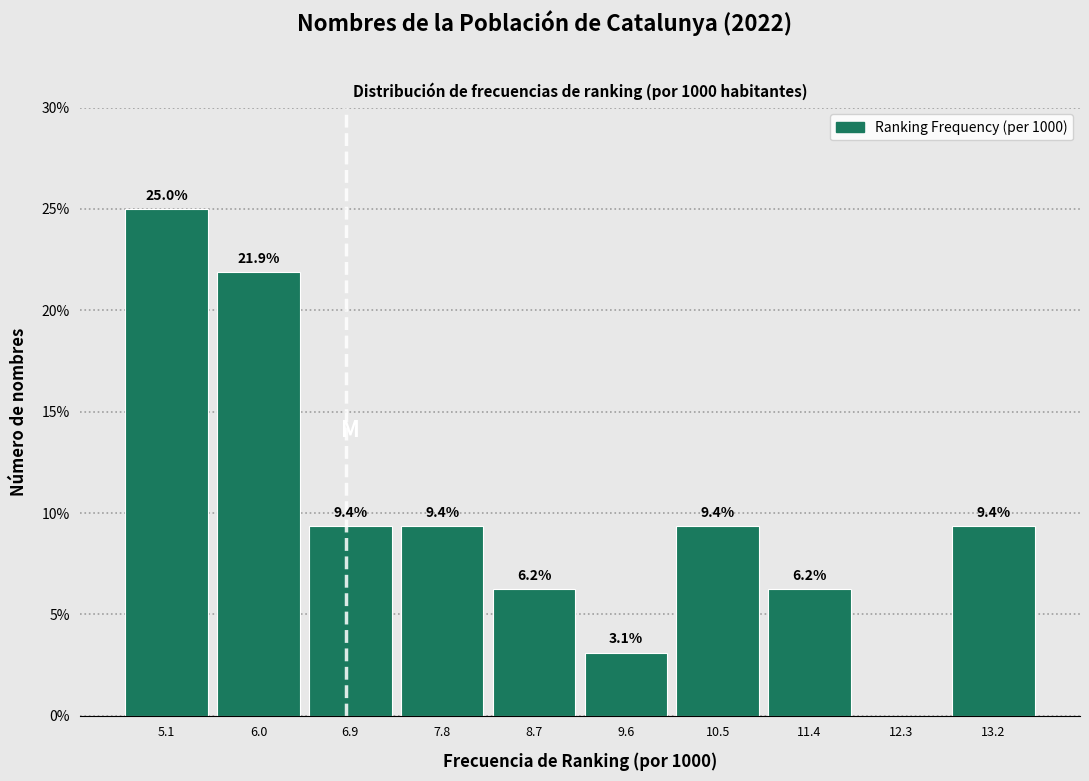

Over which range of the x-axis is the bar tallest?

4.6 to 5.5